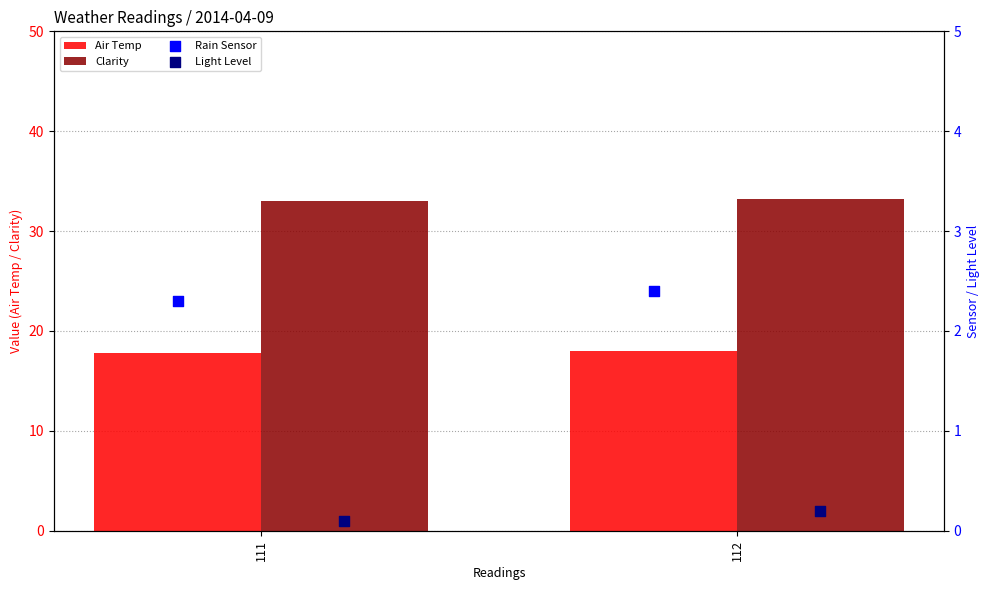

Is the value of Clarity at 112 greater than the value of Air Temp at 112?

Yes